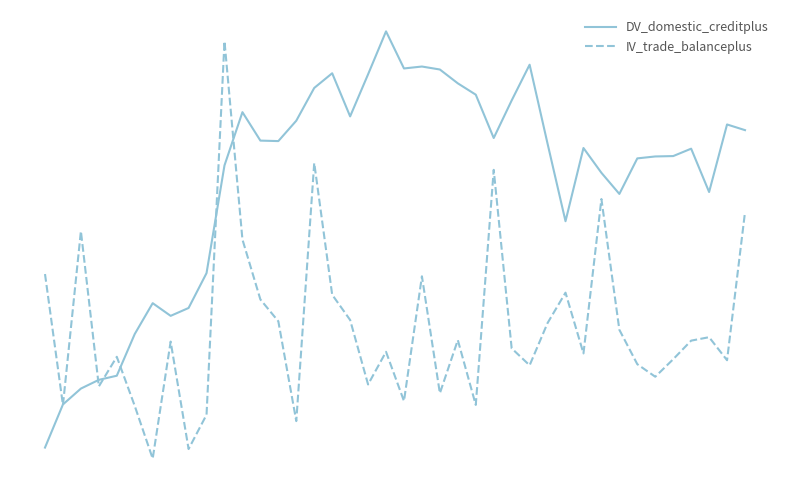

What are all the series names shown in the legend?

DV_domestic_creditplus, IV_trade_balanceplus